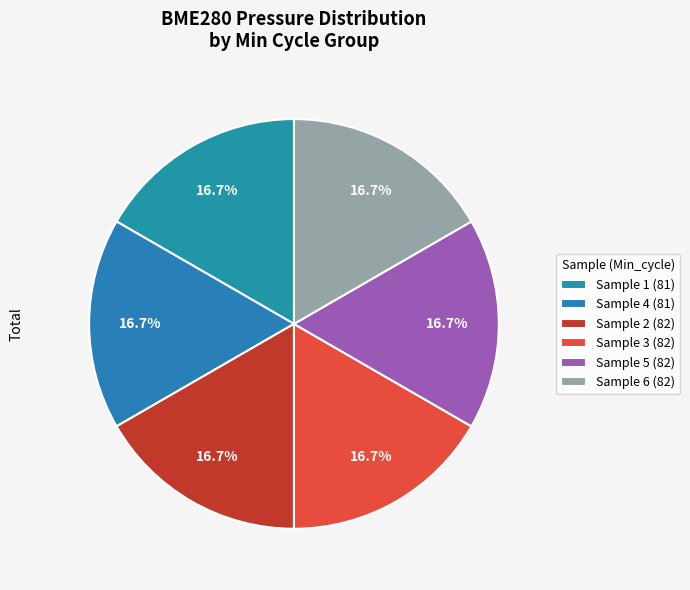

How many slices are in this pie chart?

6